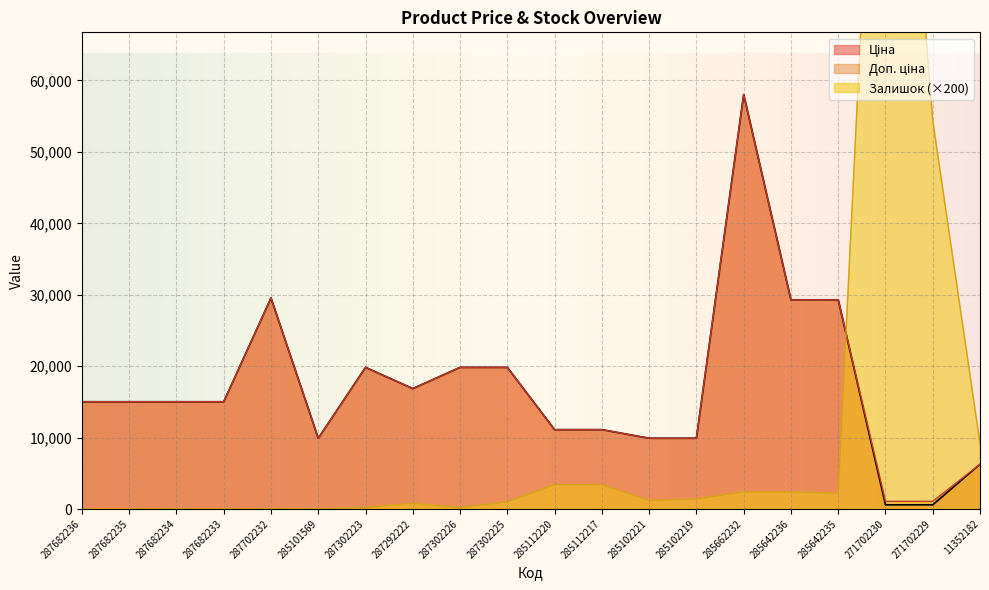

What is the highest value of the Доп. ціна series?

58037.0